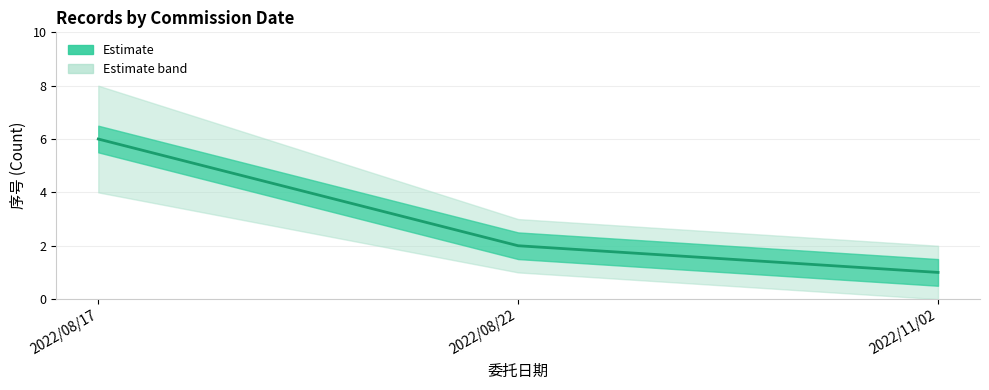

The chart shows a value of 6 at 2022/08/17. True or false?

True